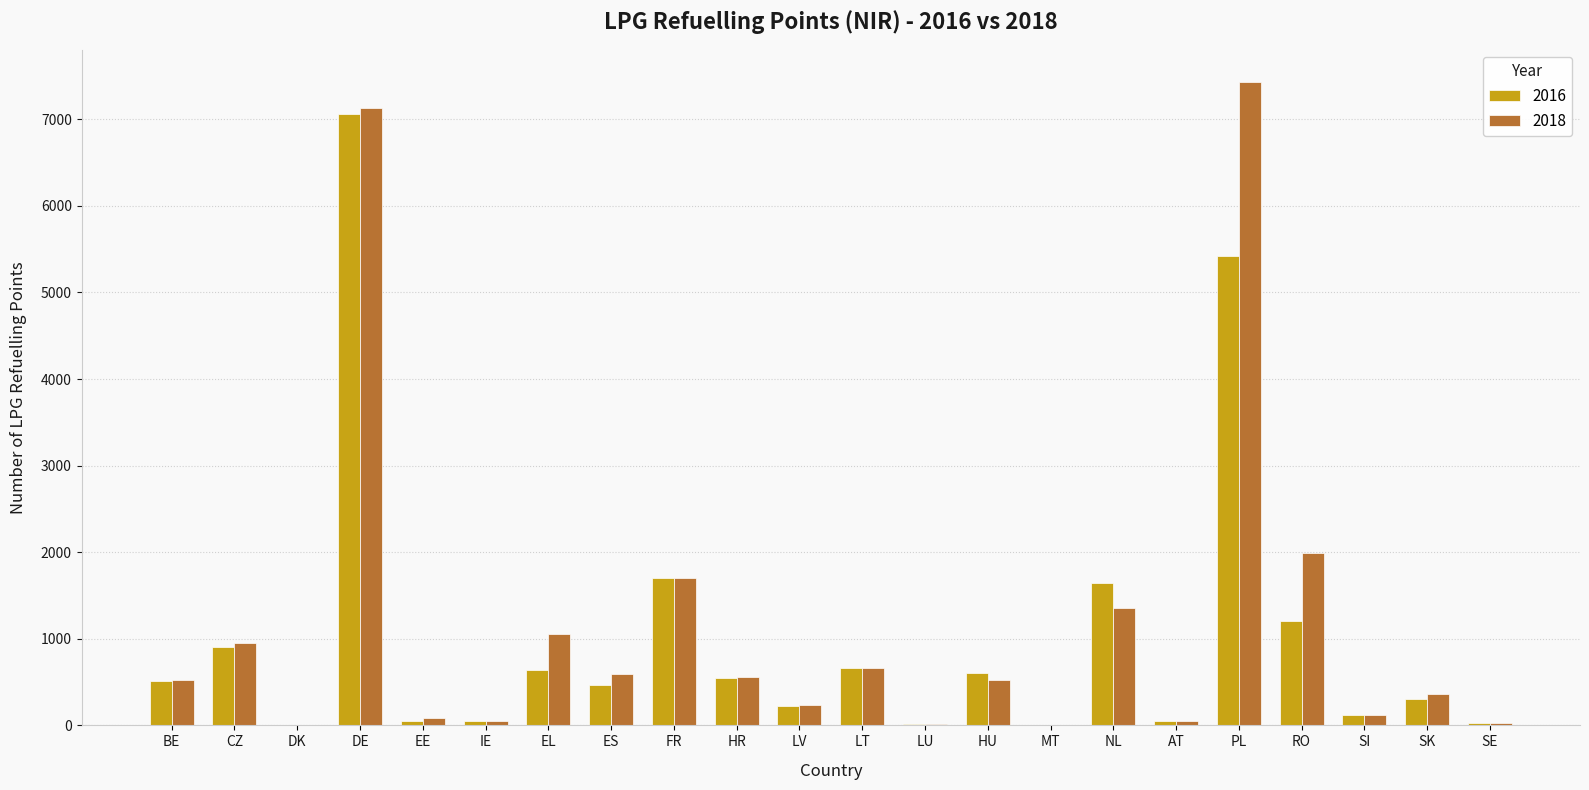

What is the sum of the 2018 values at IE and LU?

59